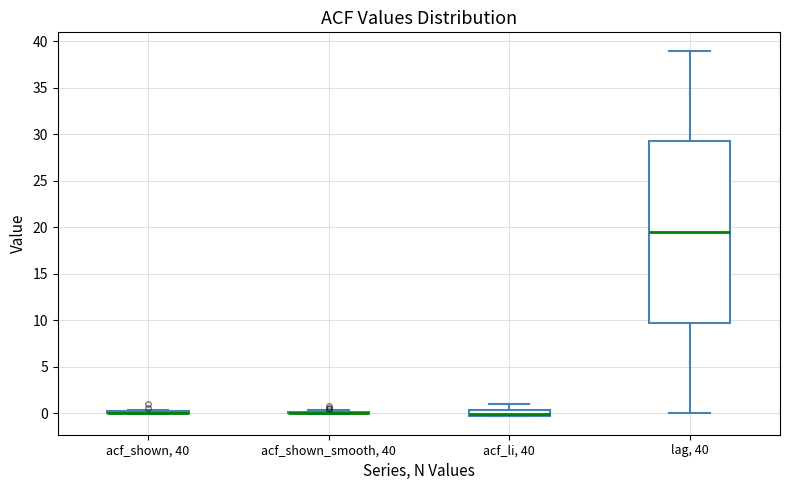

Which box is the tallest, from its lower edge to its upper edge?

lag, 40